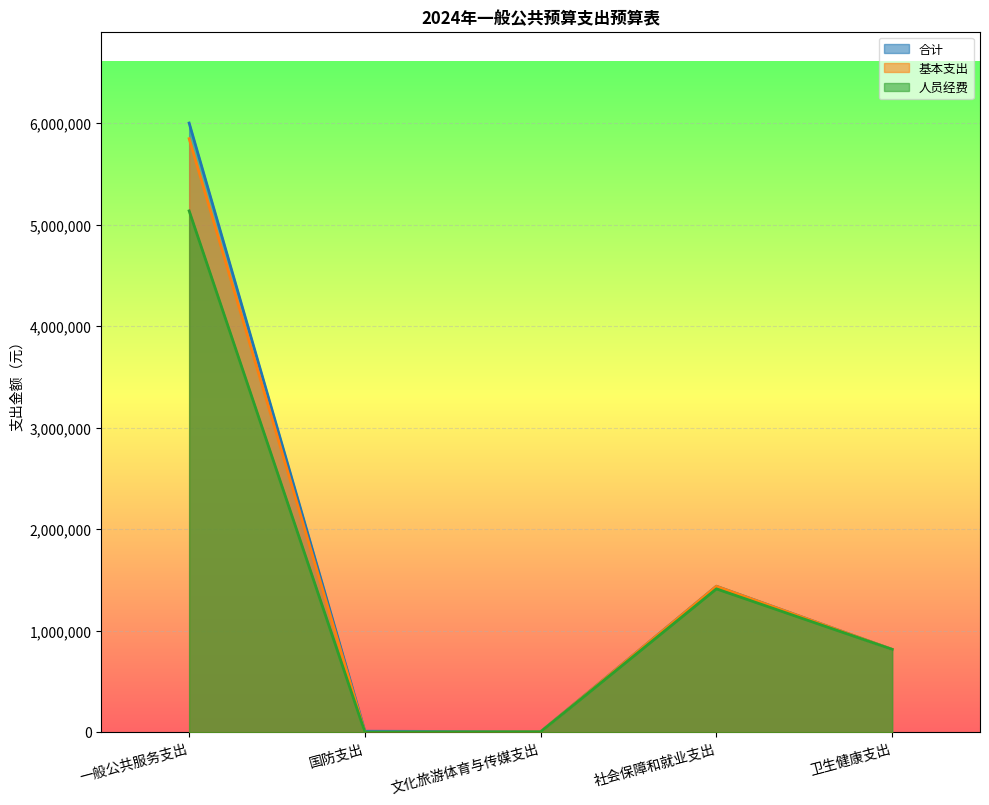

In 合计, how many points are lower than both neighbors (excluding endpoints)?

1